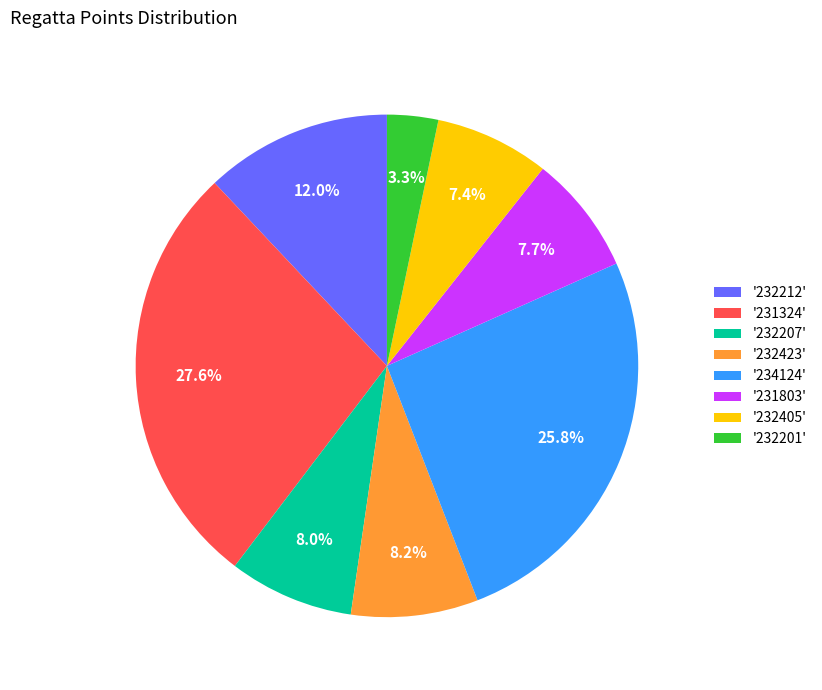

Is the sum of '232212' and '232423' greater than half?

No